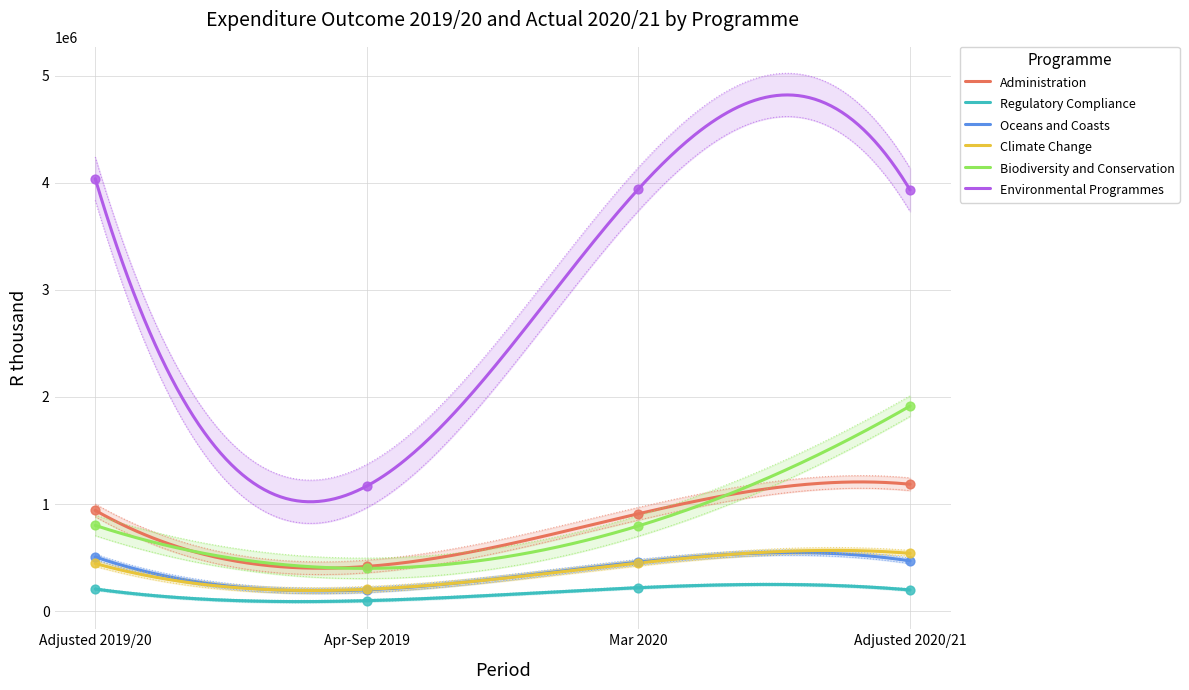

What are all the series names shown in the legend?

Administration, Regulatory Compliance, Oceans and Coasts, Climate Change, Biodiversity and Conservation, Environmental Programmes